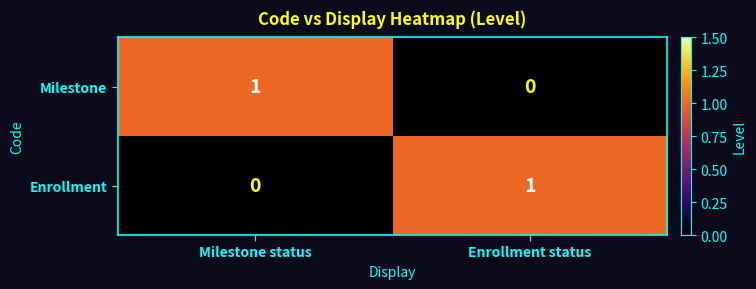

Reading right to left, transcribe all the data shown in this chart.

Milestone: Enrollment status=0	Milestone status=1
Enrollment: Enrollment status=1	Milestone status=0